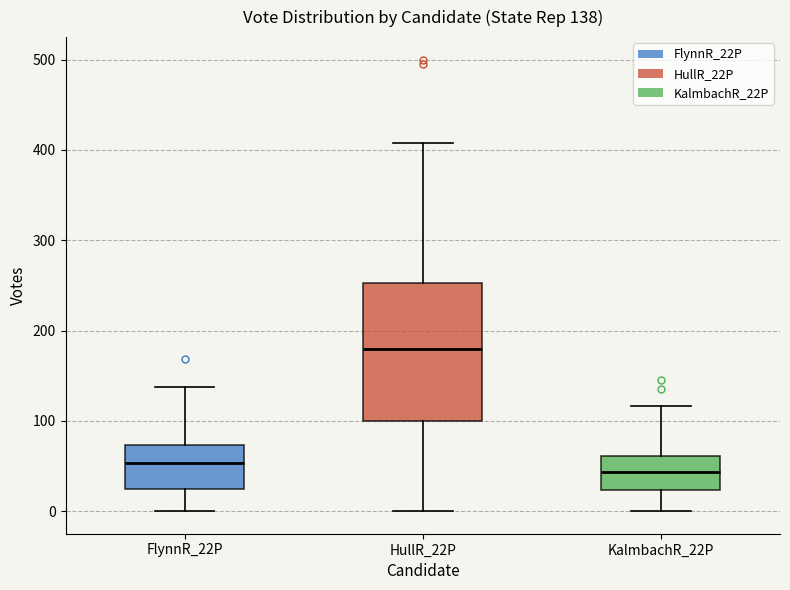

Comparing the boxes themselves (not the whiskers), which one is the tallest?

HullR_22P